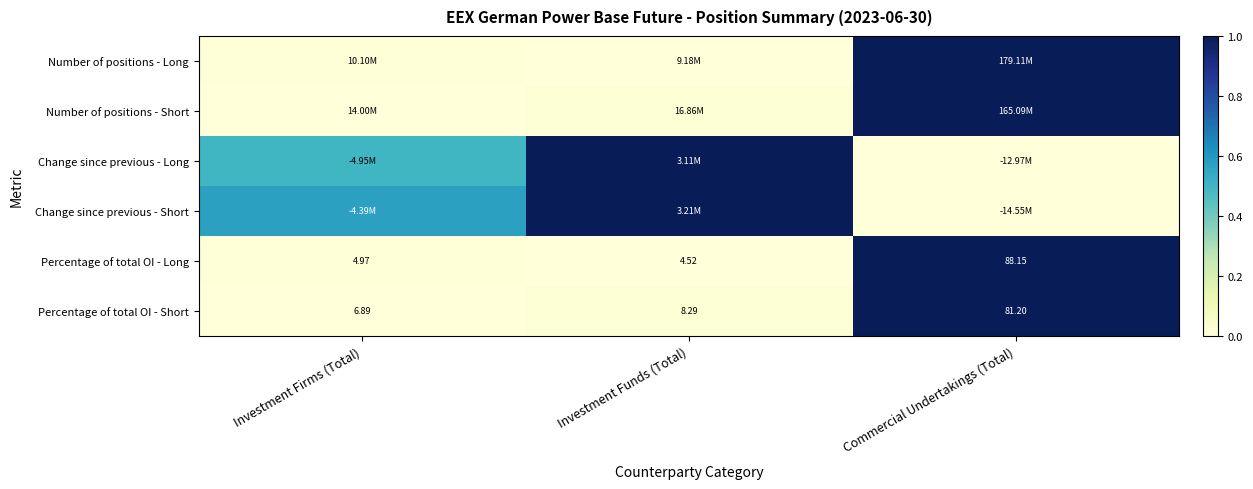

At which label is Percentage of total OI - Long closest to 46?

Investment Firms (Total)